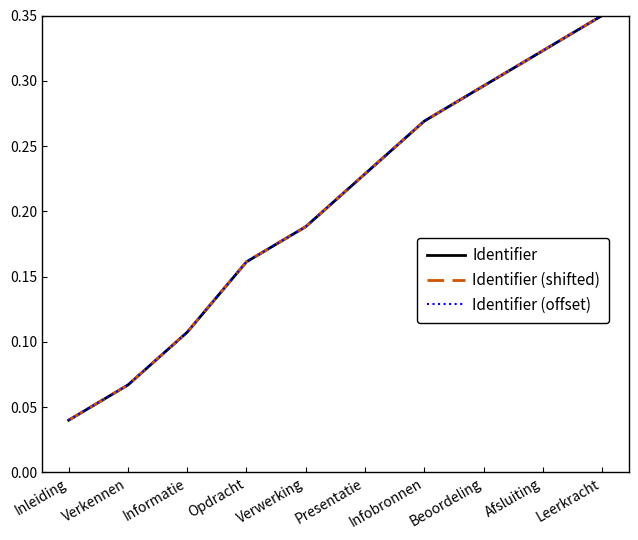

True or false: Identifier (shifted) has a value of 0.3 at Beoordeling.

True